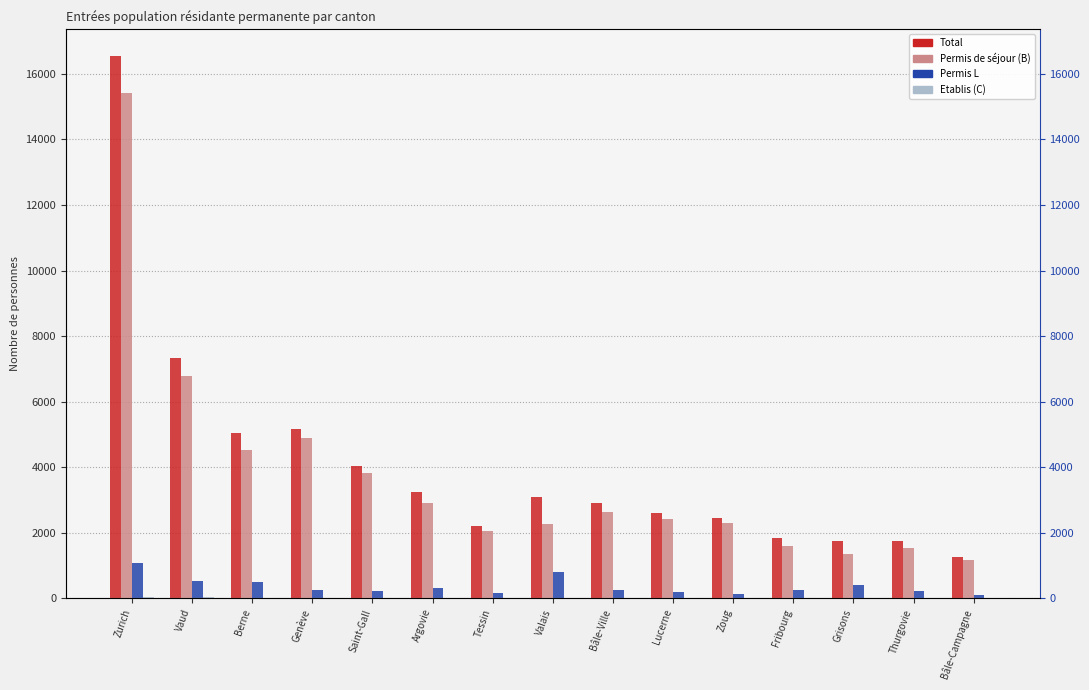

Where is Etablis (C) Total nearest to the value 14?

Berne